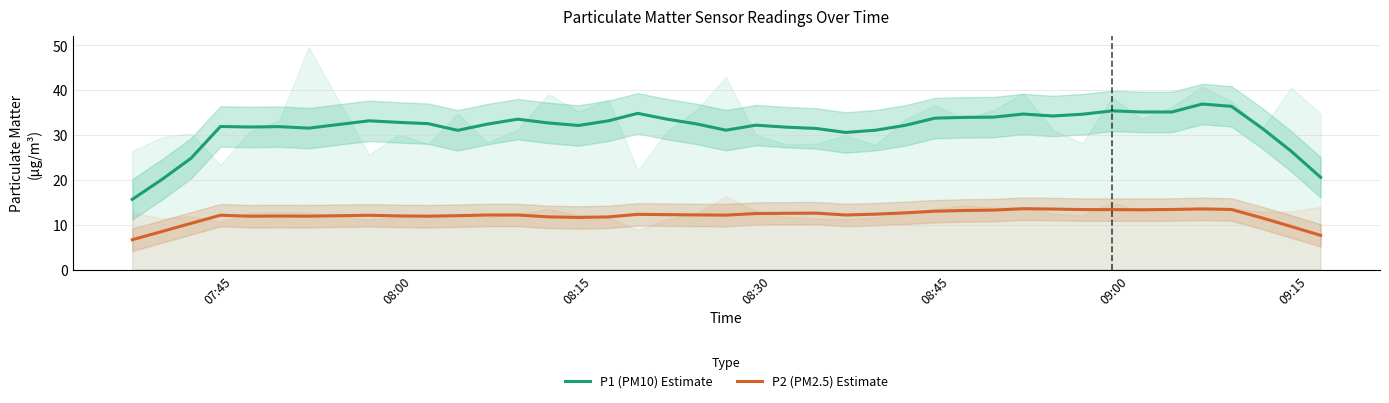

What is the lowest value of the P2 (PM2.5) Estimate series?

6.7